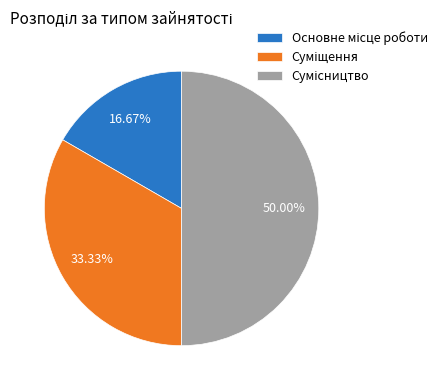

Count the number of slices in the pie.

3